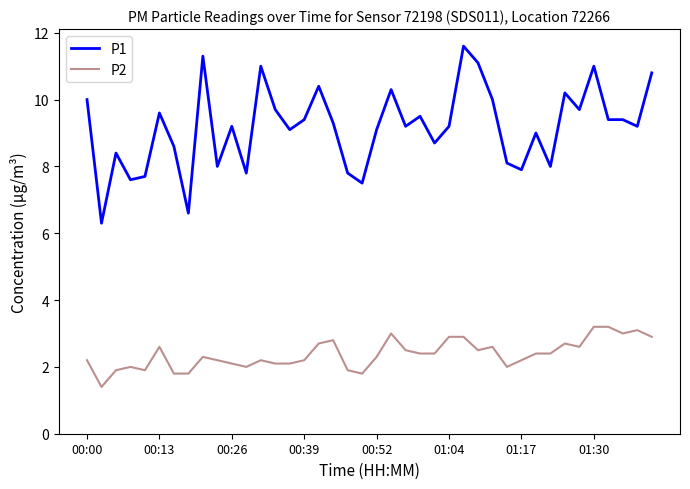

Rank the series by their maximum value, from highest to lowest.

P1, P2